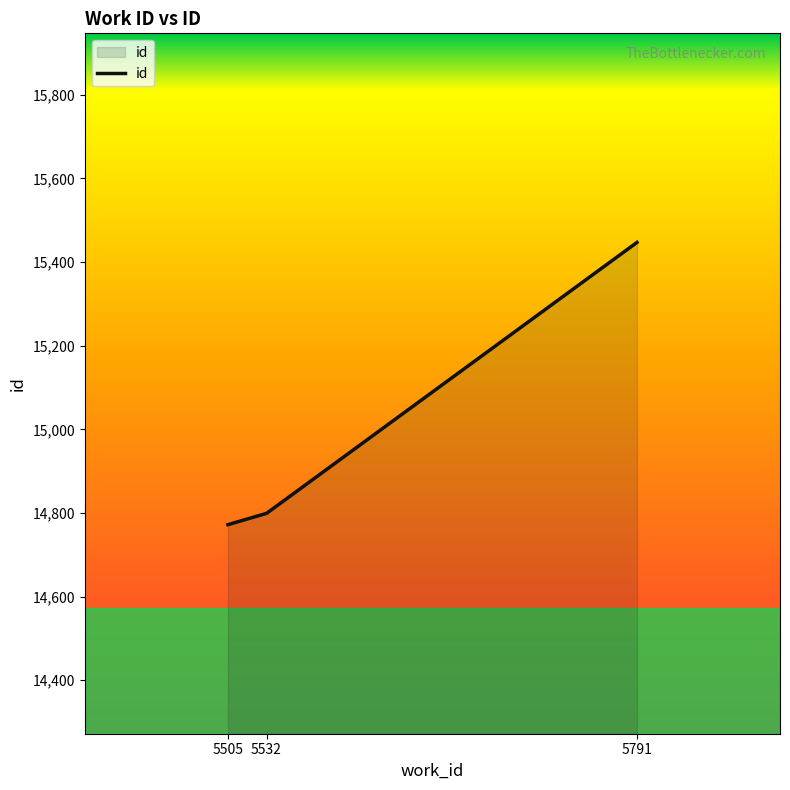

Is it true that the value at 5505 is 14772?

True